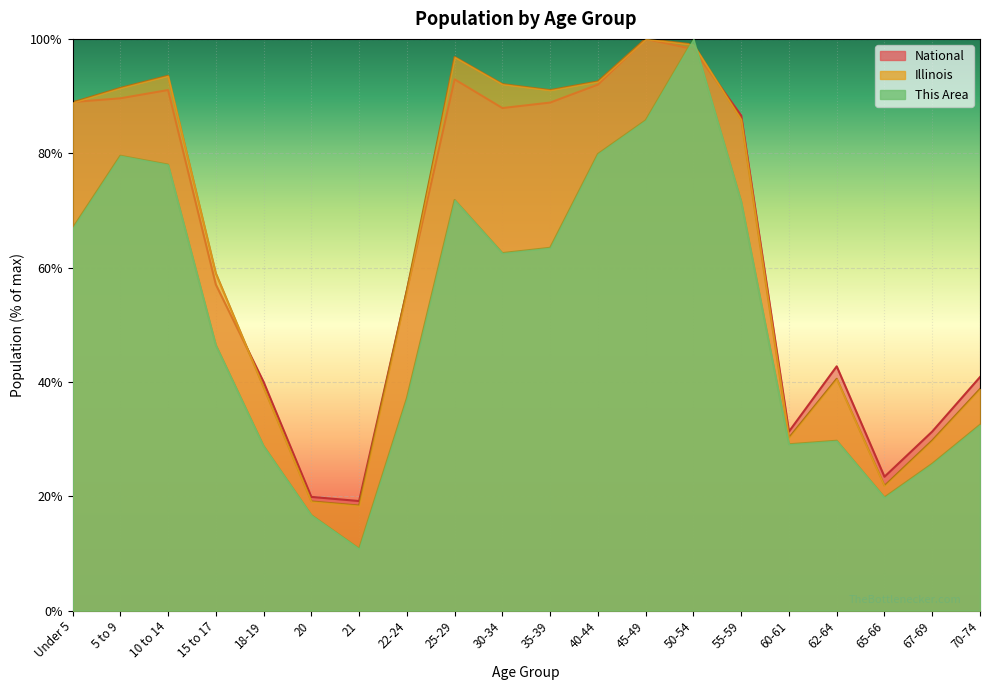

What is the smallest value displayed?

10.8